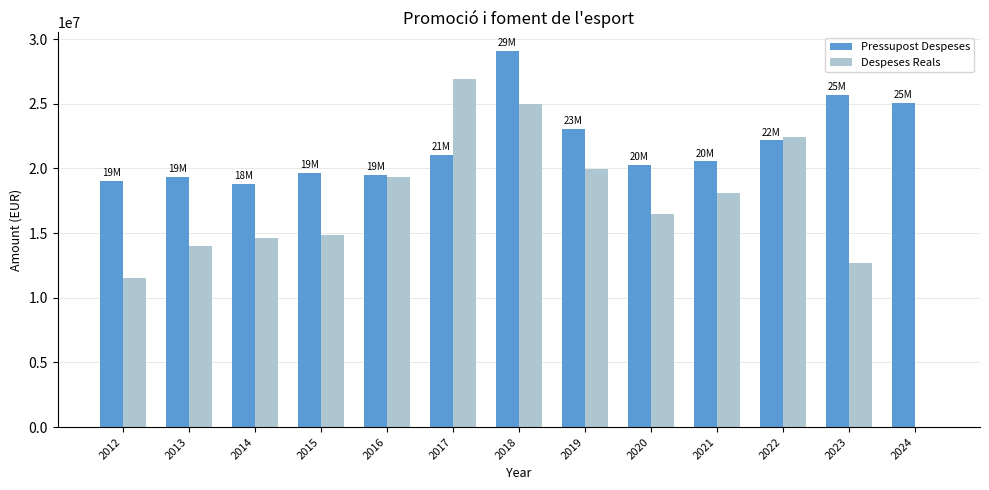

What is the total value across all series at 2015?

34505034.3